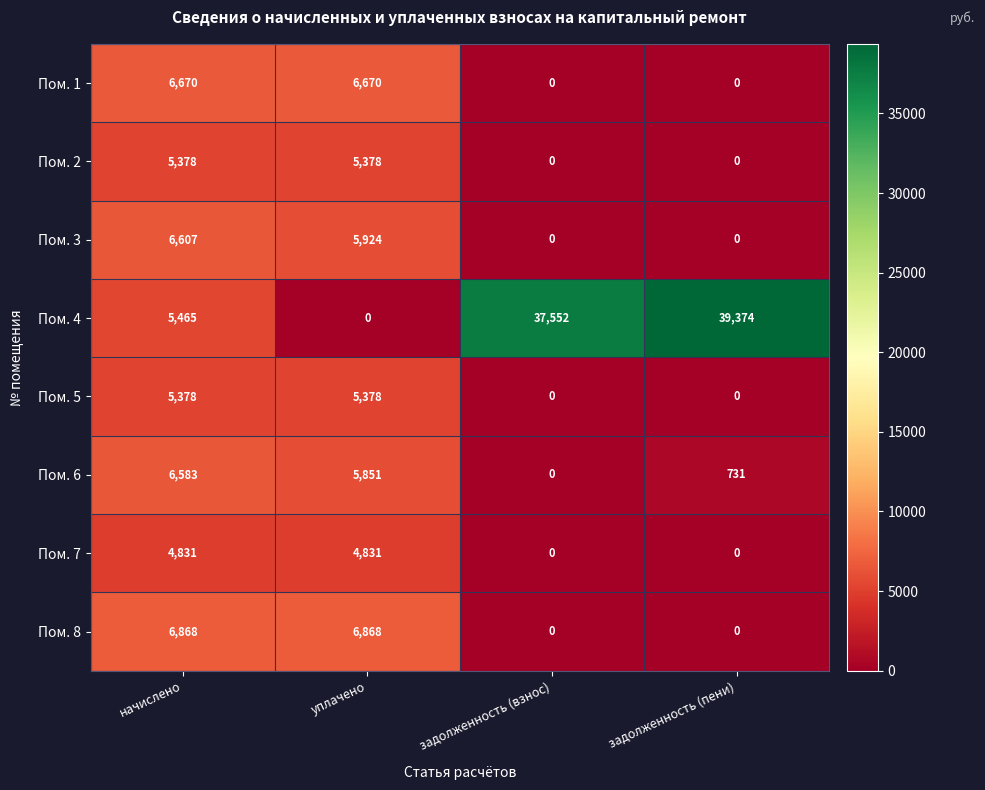

The Пом. 8 series shows 0 at задолженность (пени). True or false?

True